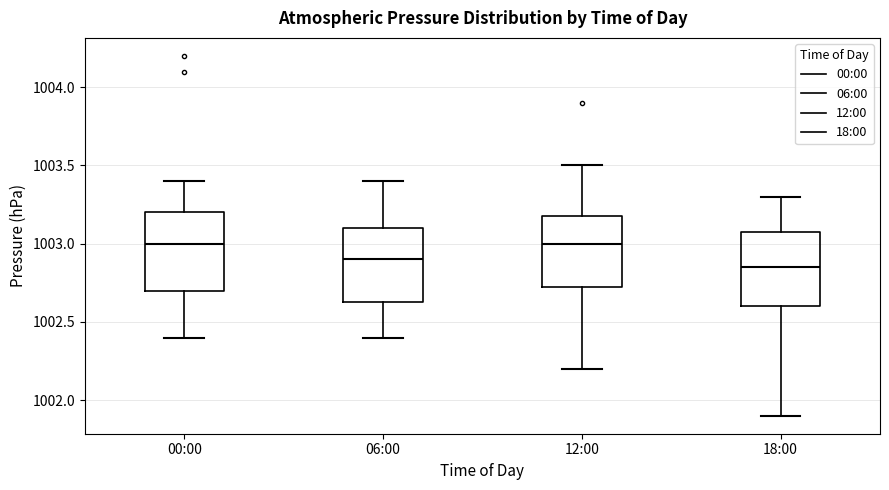

Reading left to right, transcribe this box plot: for each box, give where its median line is, the range the box spans, and where its two whiskers end, as read against the y-axis. The values are not printed on the chart, so give them approximately, as read against the axis.

00:00: median 1003.00, box 1002.70 to 1003.20, whiskers 1002.40 to 1003.40
06:00: median 1002.90, box 1002.65 to 1003.10, whiskers 1002.40 to 1003.40
12:00: median 1003.00, box 1002.75 to 1003.20, whiskers 1002.20 to 1003.50
18:00: median 1002.85, box 1002.60 to 1003.10, whiskers 1001.90 to 1003.30